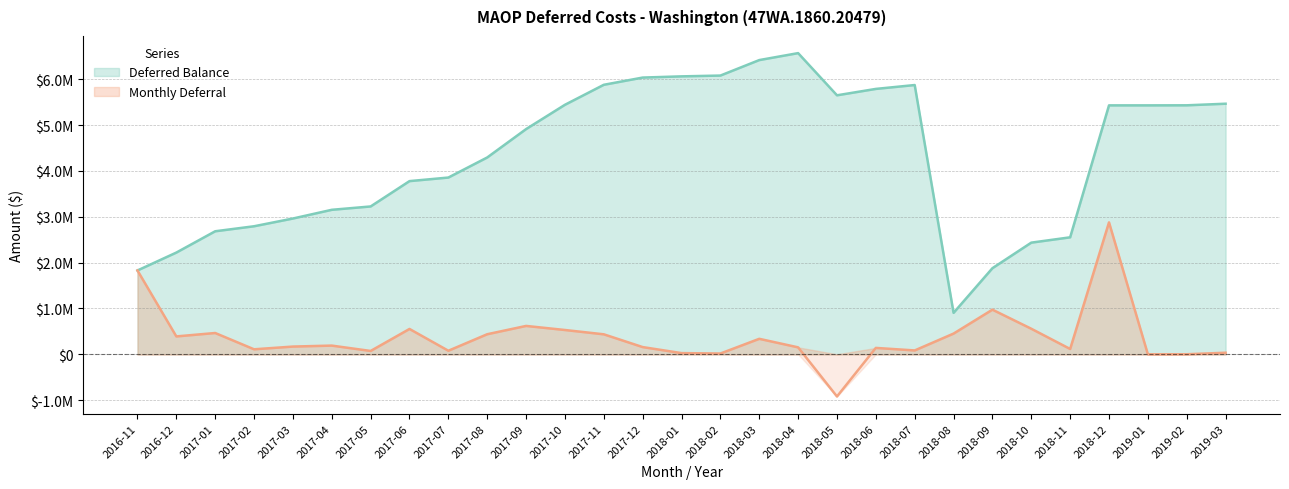

What is the minimum value shown in the chart?

-920500.7